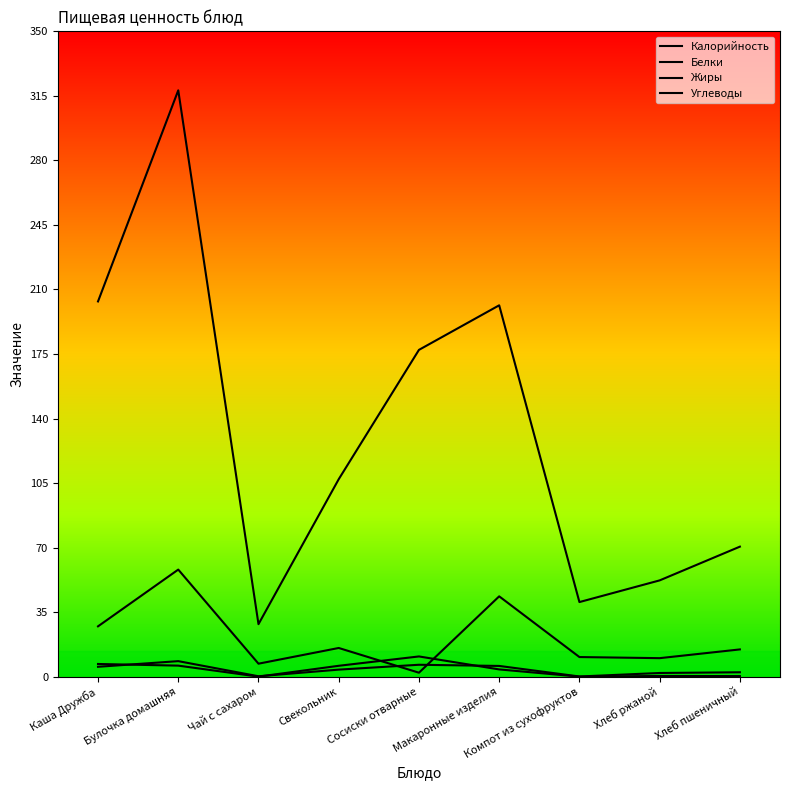

How many lines are shown in the chart?

4